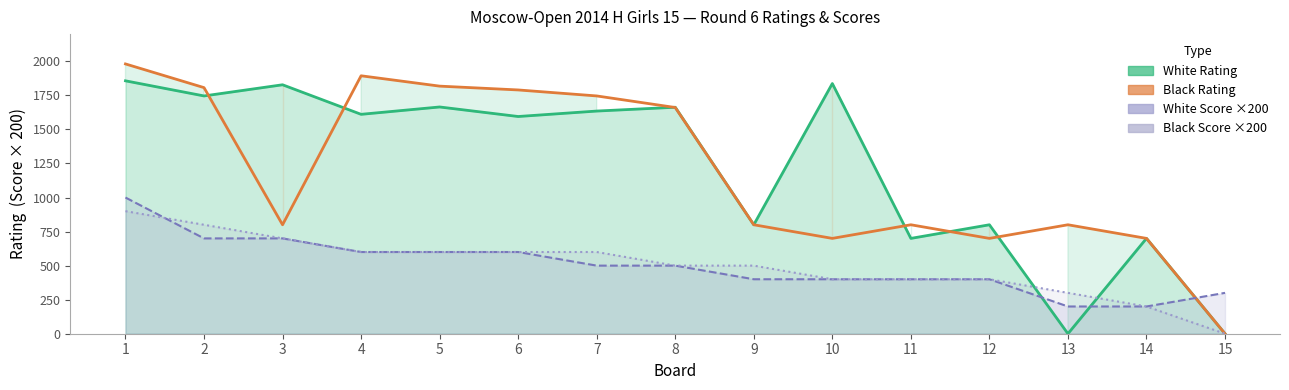

Which has a higher value, 12 or 14?

12